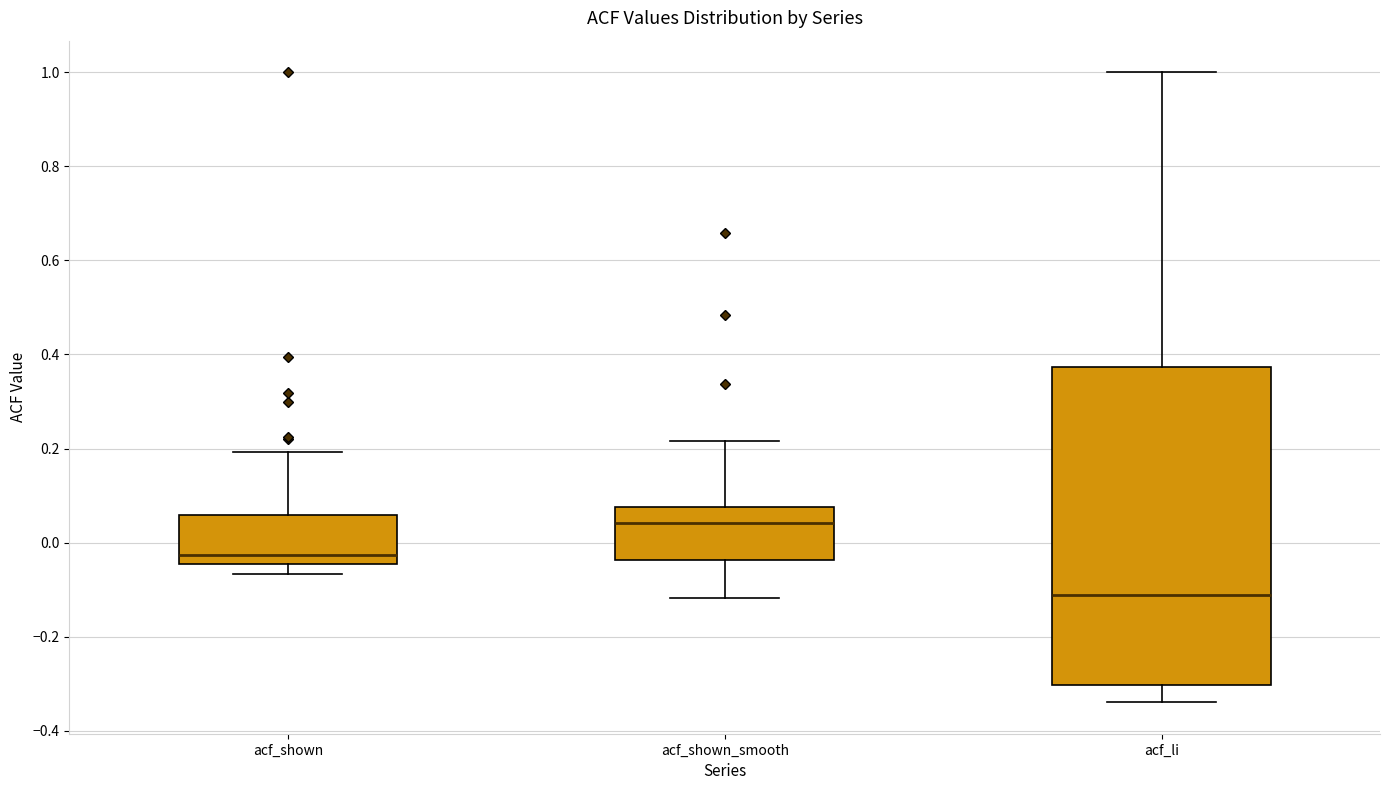

Reading left to right, read every box against the y-axis: the position of its median line, the range the box covers, and the ends of its whiskers. The values are not printed on the chart, so give them approximately, as read against the axis.

acf_shown: median -0.02, box -0.04 to 0.06, whiskers -0.06 to 0.20
acf_shown_smooth: median 0.04, box -0.04 to 0.08, whiskers -0.12 to 0.22
acf_li: median -0.12, box -0.30 to 0.38, whiskers -0.34 to 1.00